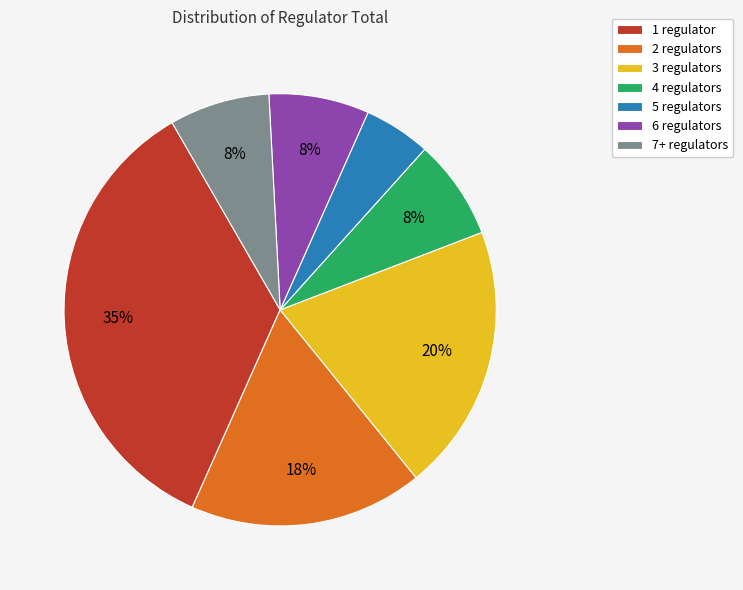

Combined, do 6 regulators and 1 regulator account for over 50%?

No